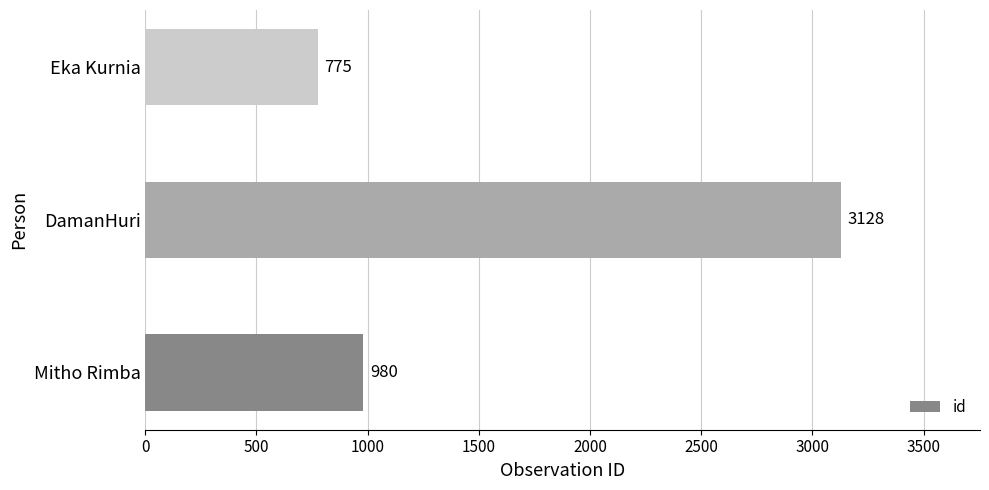

What is the sum of all values?

4883